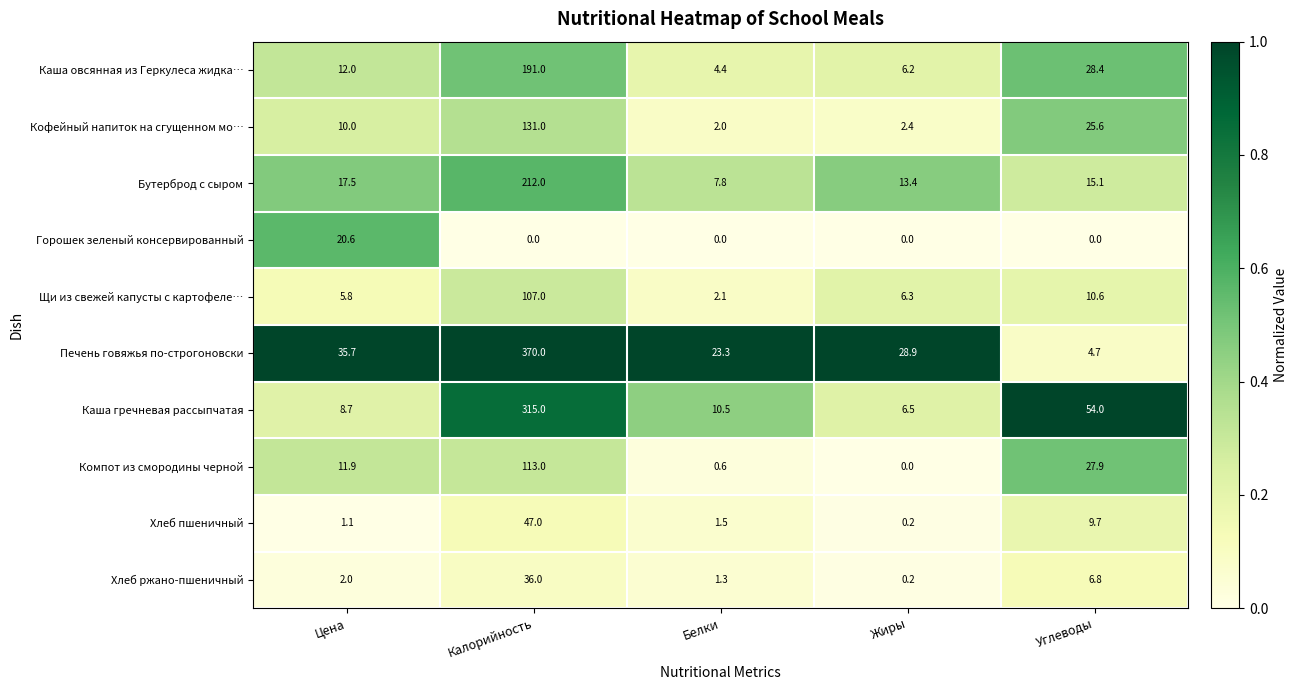

Which series has the widest spread of values?

Печень говяжья по-строгоновски